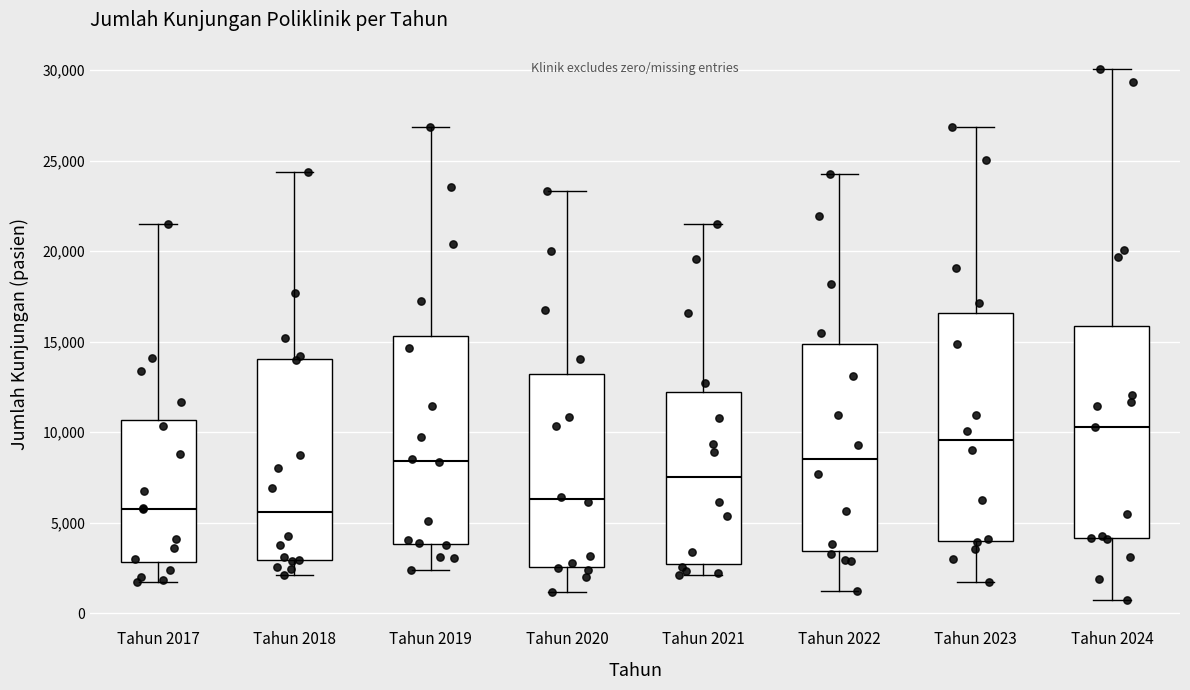

Comparing the boxes themselves (not the whiskers), which one is the tallest?

Tahun 2023